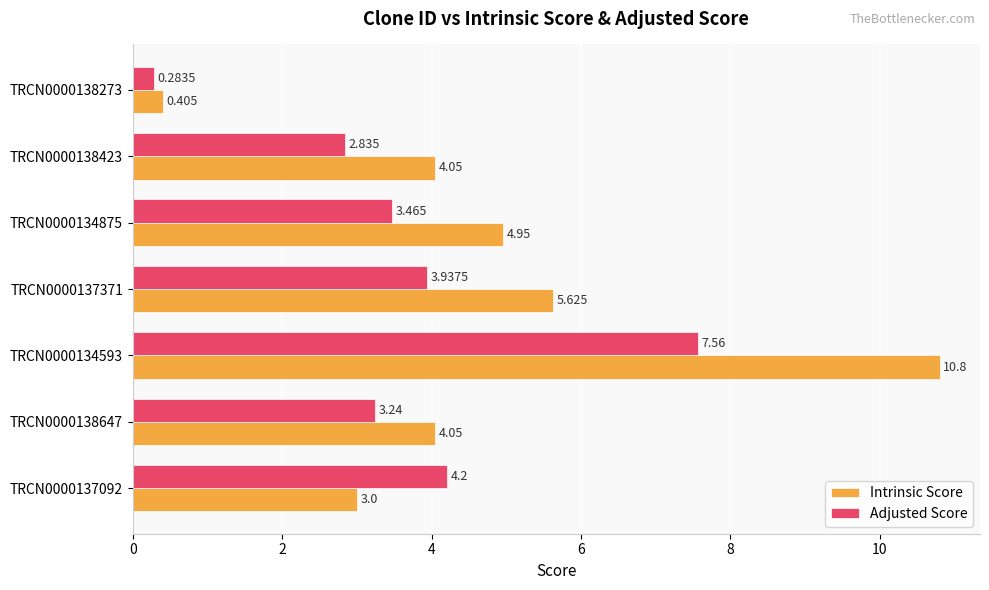

Which series has the largest total across all categories?

Intrinsic Score